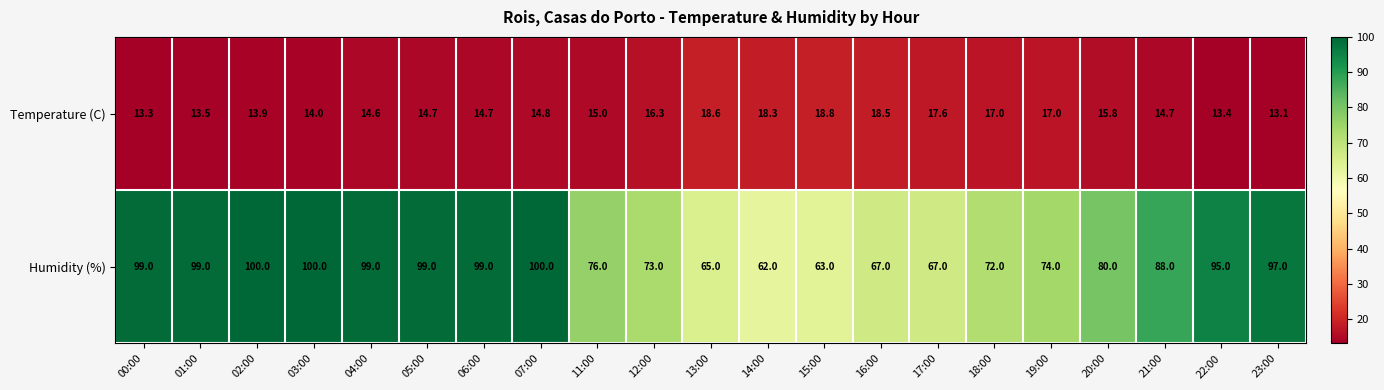

What is the average value of the Temperature (C) series?

15.6